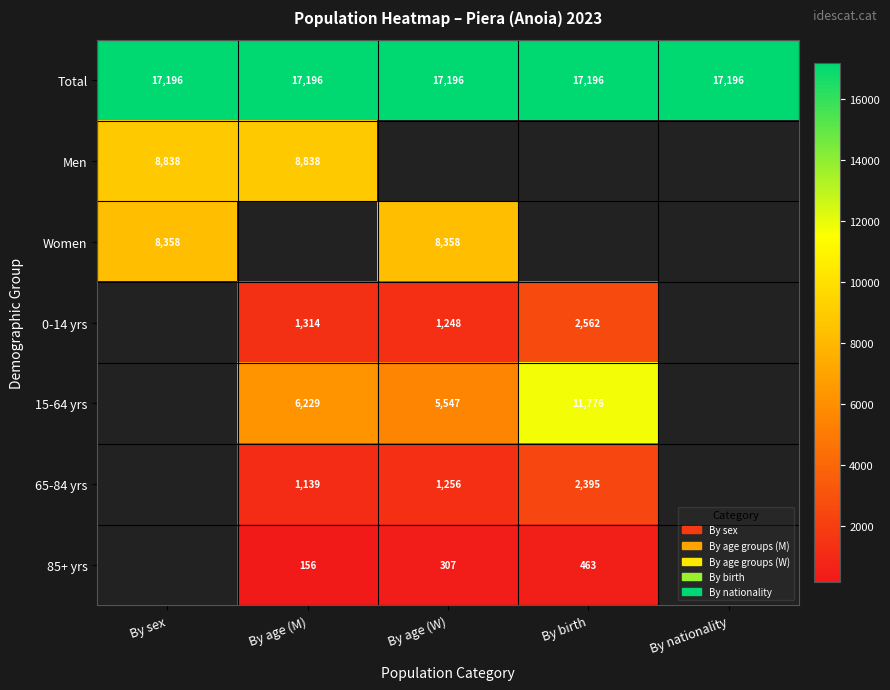

The Total series shows 17196 at By sex. True or false?

True